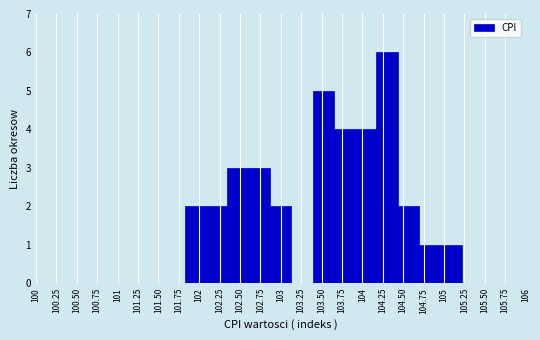

Which range on the x-axis has the tallest bar?

104.15 to 104.45